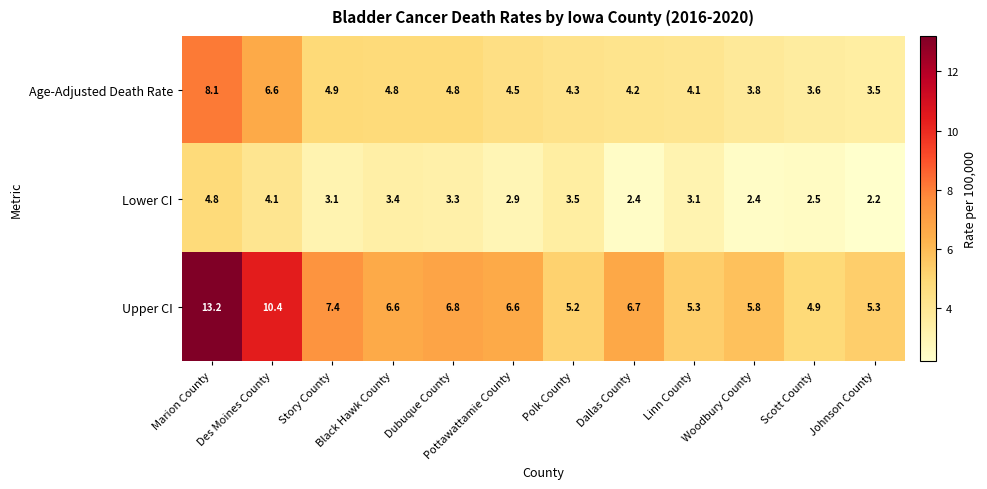

Rank the series by their maximum value, from lowest to highest.

Lower CI, Age-Adjusted Death Rate, Upper CI